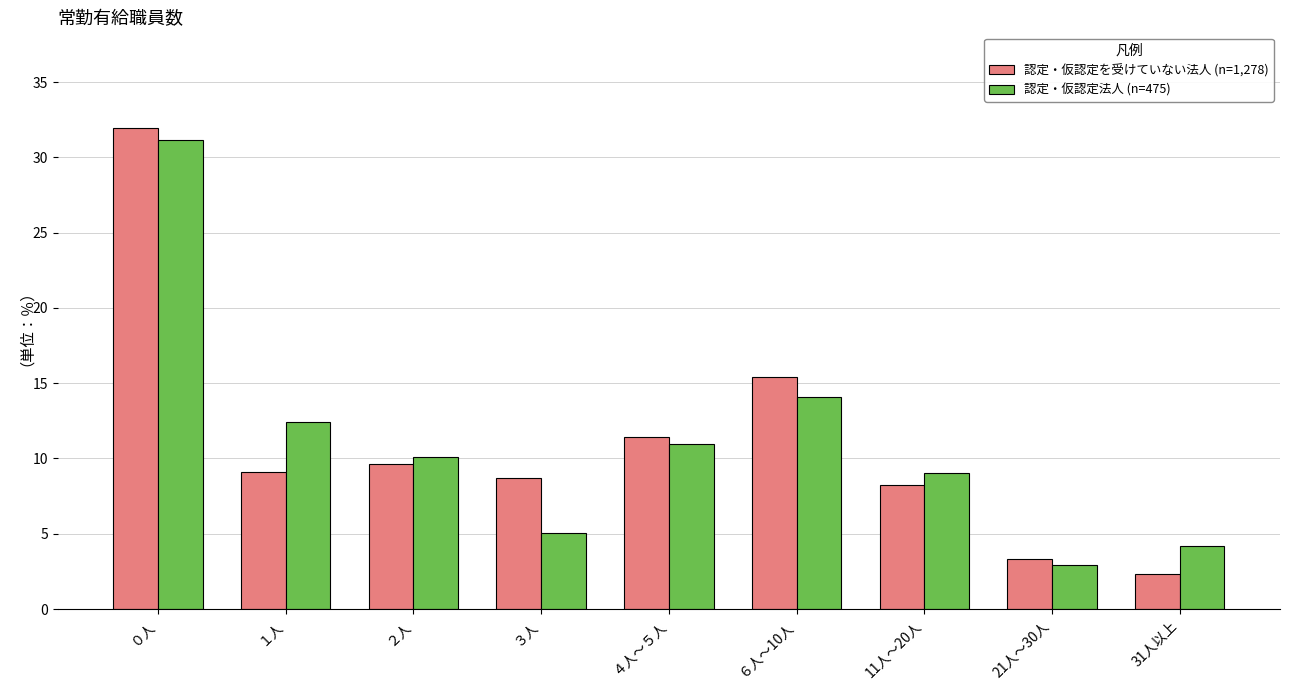

At how many categories does at least one series exceed 12?

3